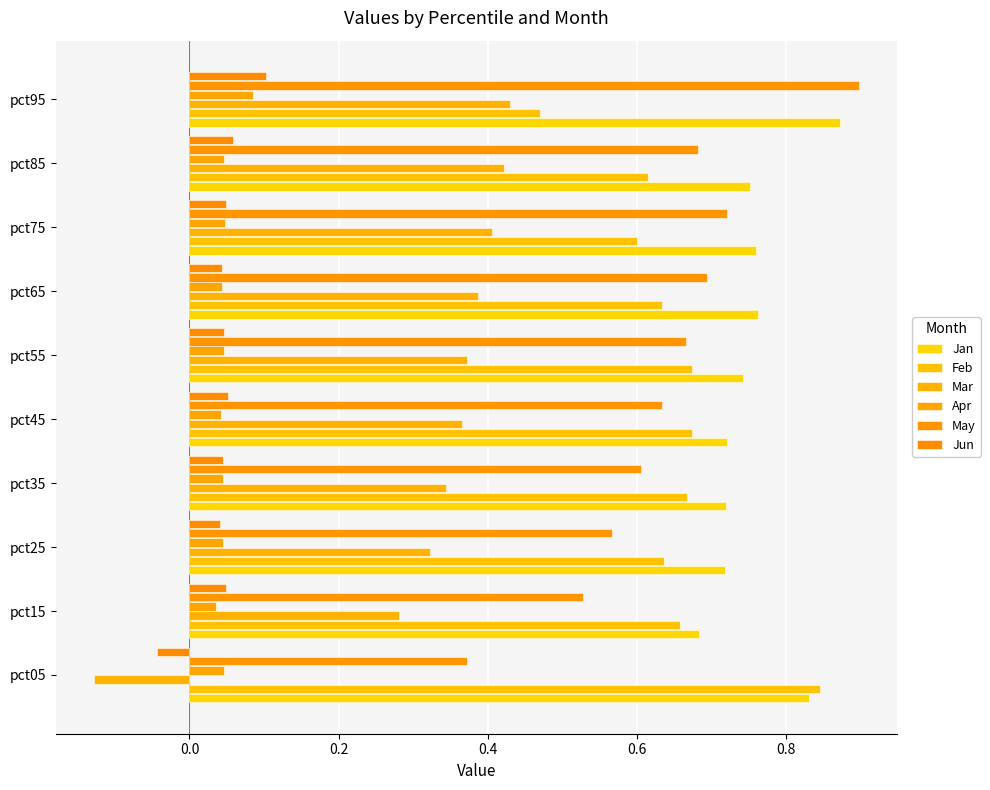

List the series in order of their peak value, lowest first.

Apr, Jun, Mar, Feb, Jan, May